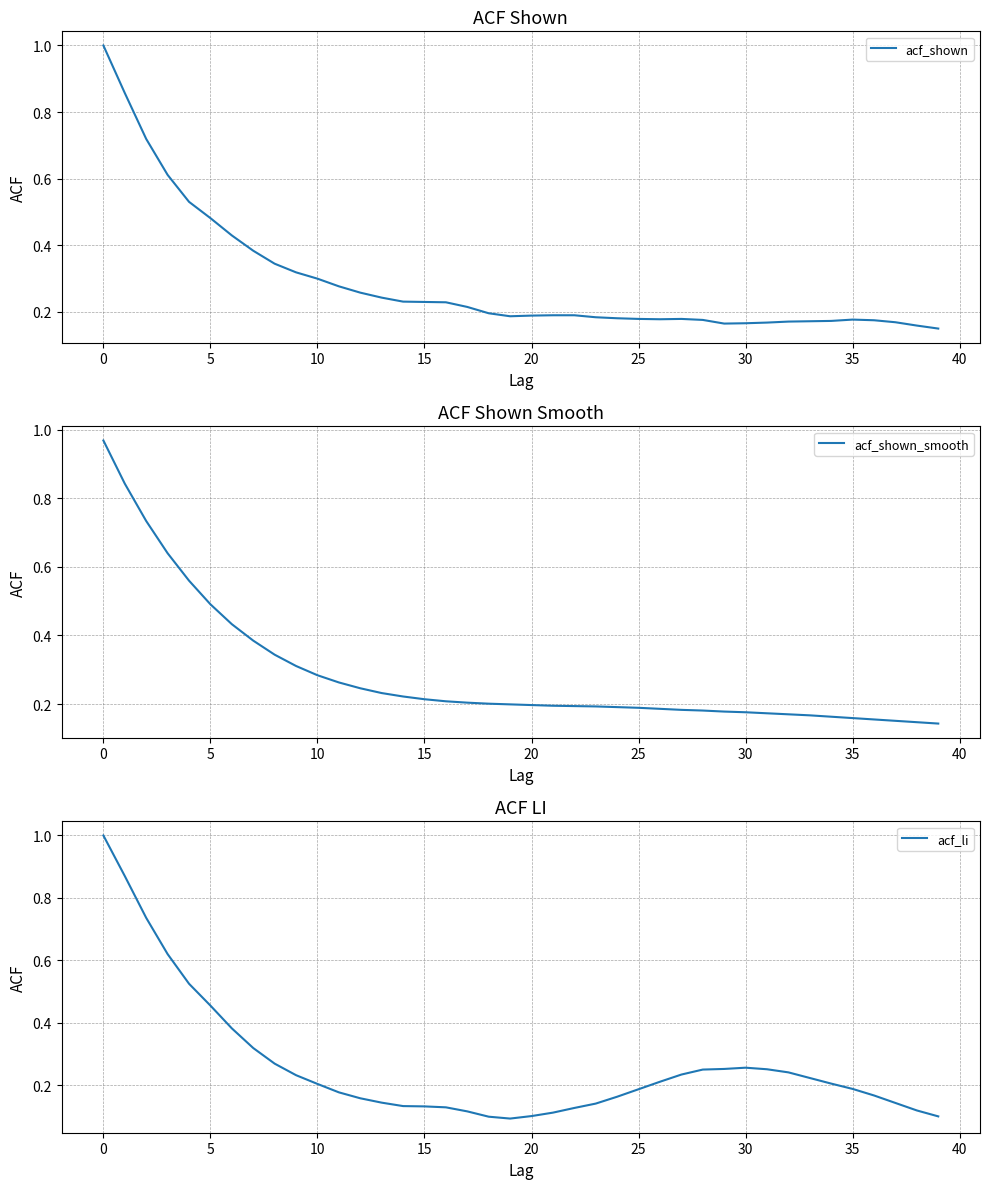

The value of acf_shown_smooth at 5 is 0.3. True or false?

False